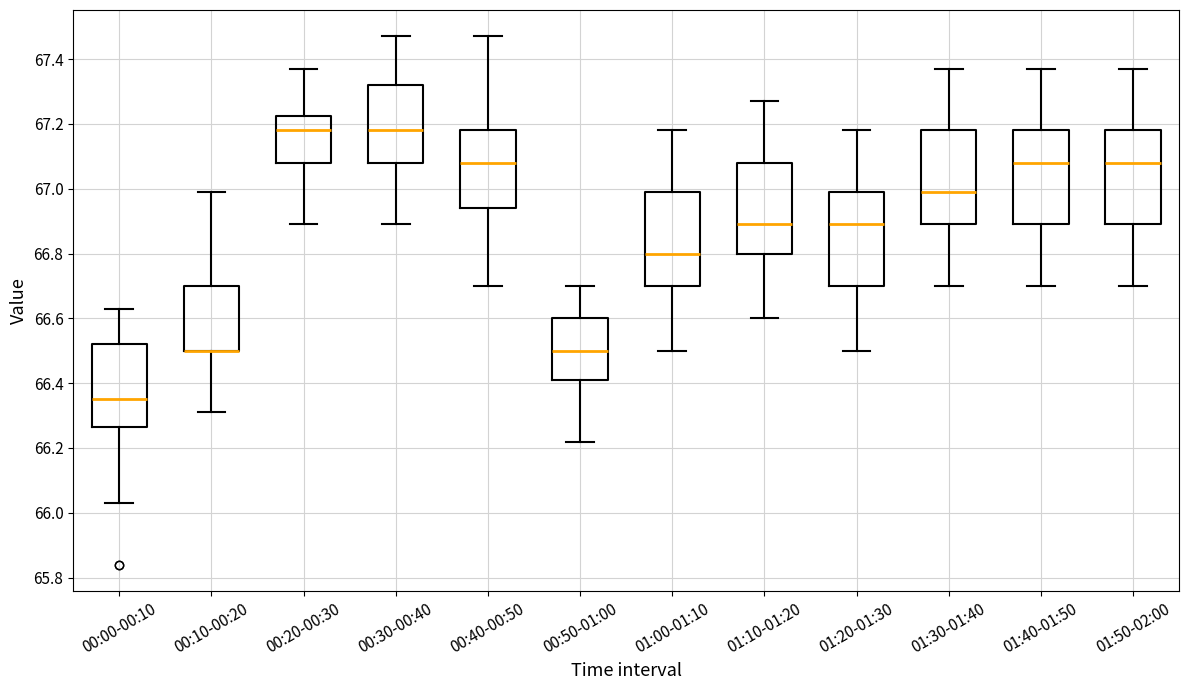

Reading left to right, read every box against the y-axis: the position of its median line, the range the box covers, and the ends of its whiskers. The values are not printed on the chart, so give them approximately, as read against the axis.

00:00-00:10: median 66.36, box 66.26 to 66.52, whiskers 66.04 to 66.64
00:10-00:20: median 66.50 (drawn on the box's lower edge), box 66.50 to 66.70, whiskers 66.32 to 67.00
00:20-00:30: median 67.18, box 67.08 to 67.22, whiskers 66.90 to 67.38
00:30-00:40: median 67.18, box 67.08 to 67.32, whiskers 66.90 to 67.48
00:40-00:50: median 67.08, box 66.94 to 67.18, whiskers 66.70 to 67.48
00:50-01:00: median 66.50, box 66.42 to 66.60, whiskers 66.22 to 66.70
01:00-01:10: median 66.80, box 66.70 to 67.00, whiskers 66.50 to 67.18
01:10-01:20: median 66.90, box 66.80 to 67.08, whiskers 66.60 to 67.28
01:20-01:30: median 66.90, box 66.70 to 67.00, whiskers 66.50 to 67.18
01:30-01:40: median 67.00, box 66.90 to 67.18, whiskers 66.70 to 67.38
01:40-01:50: median 67.08, box 66.90 to 67.18, whiskers 66.70 to 67.38
01:50-02:00: median 67.08, box 66.90 to 67.18, whiskers 66.70 to 67.38